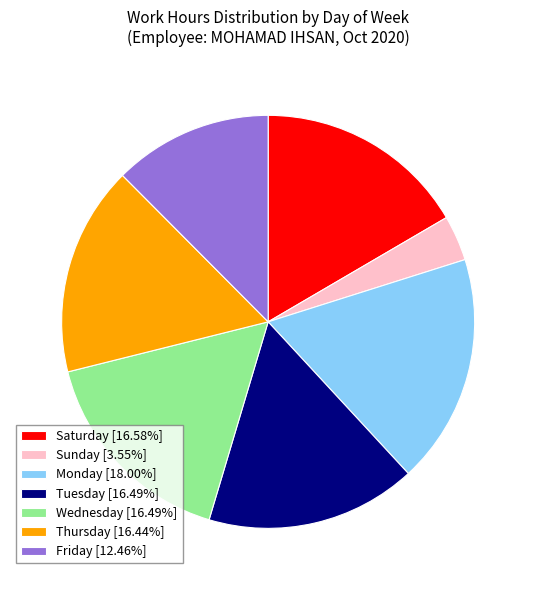

How many slices are in this pie chart?

7